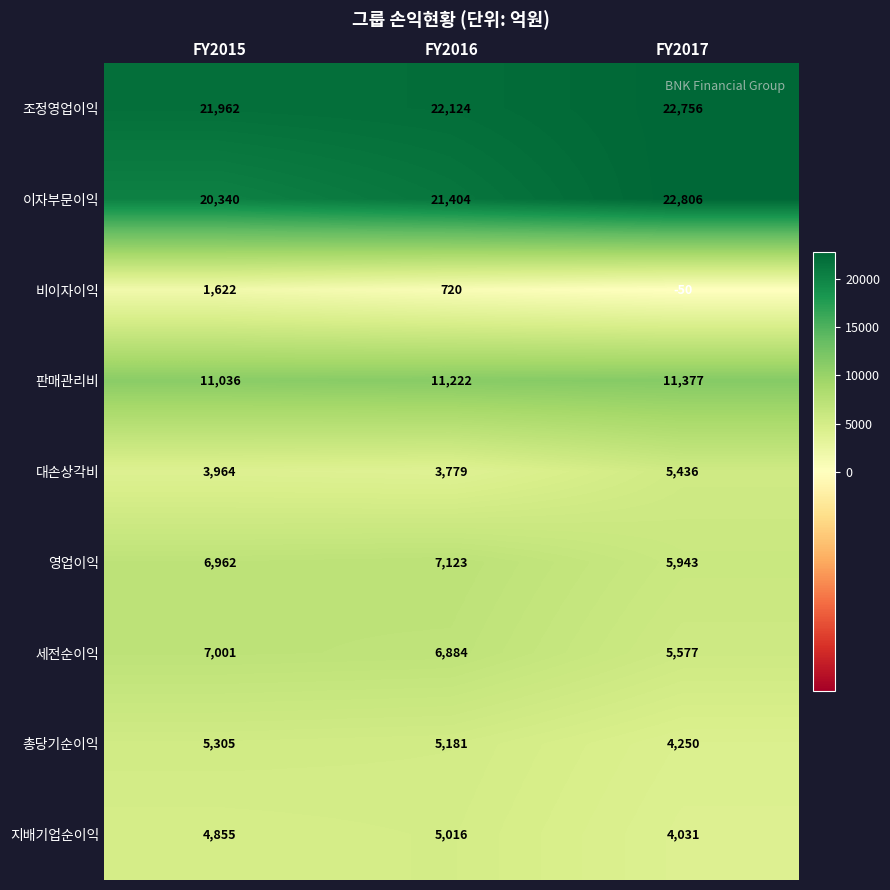

Which series has the largest total across all categories?

조정영업이익